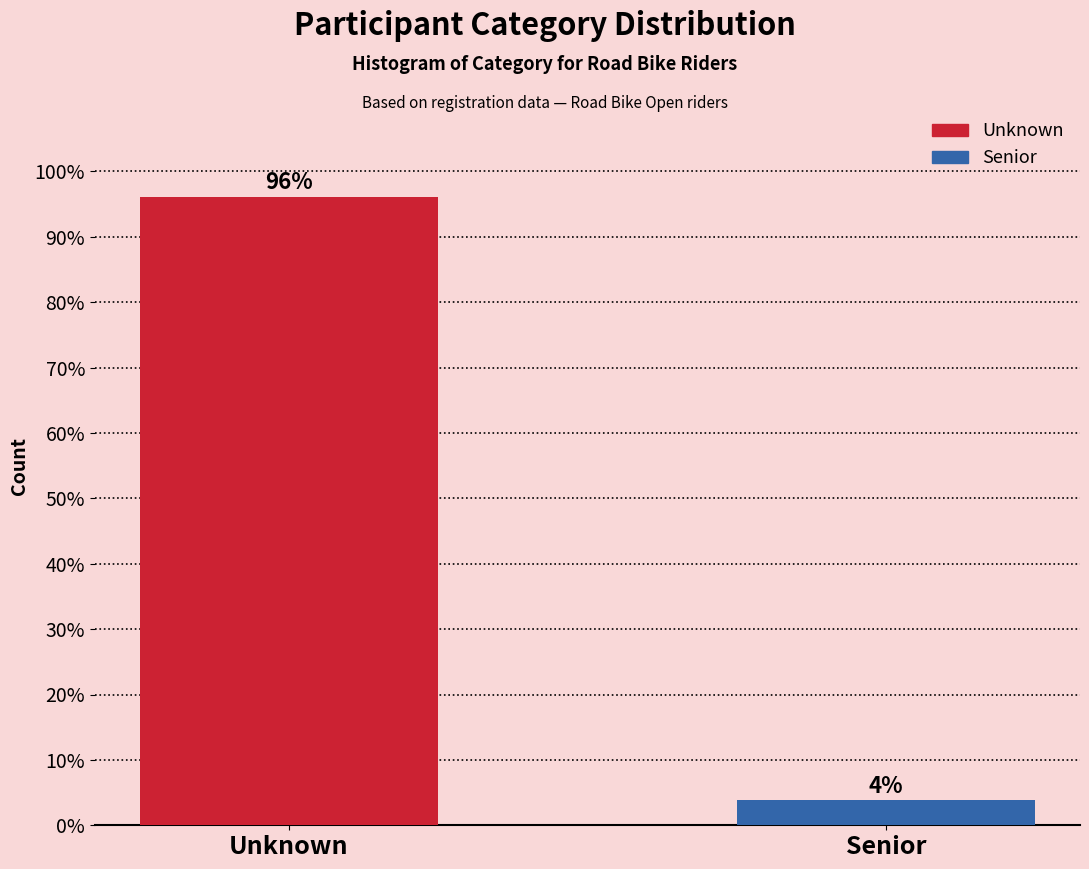

What is the sum of the values at Unknown and Senior?

100.0